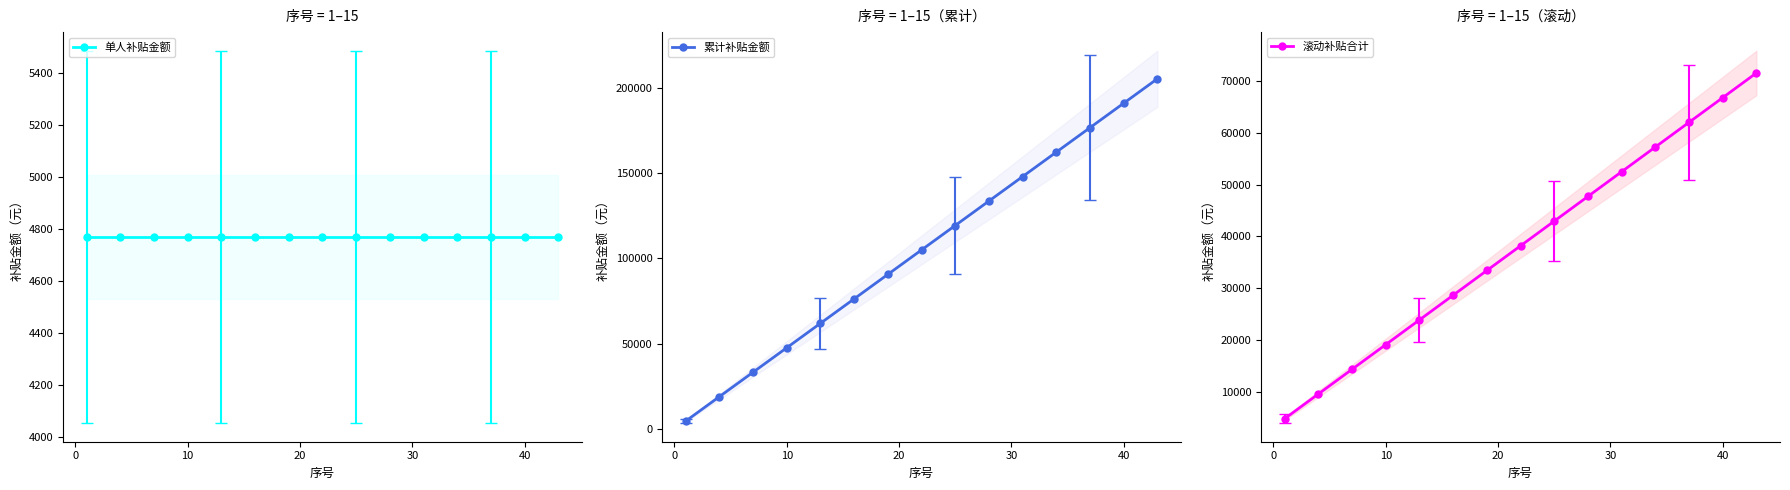

What is the value of the 单人补贴金额 point at the 12th from the left?

4770